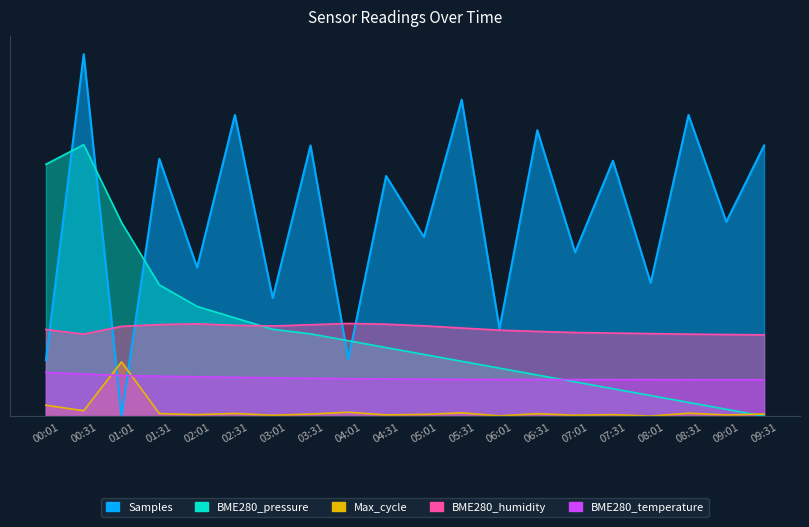

Which series ends up on top after the final intersection of BME280_temperature and Max_cycle?

BME280_temperature